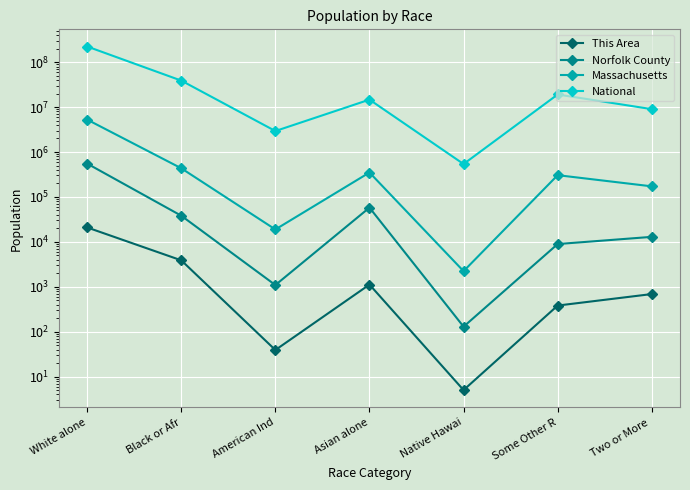

True or false: National has more than 1 points higher than both neighbors.

True